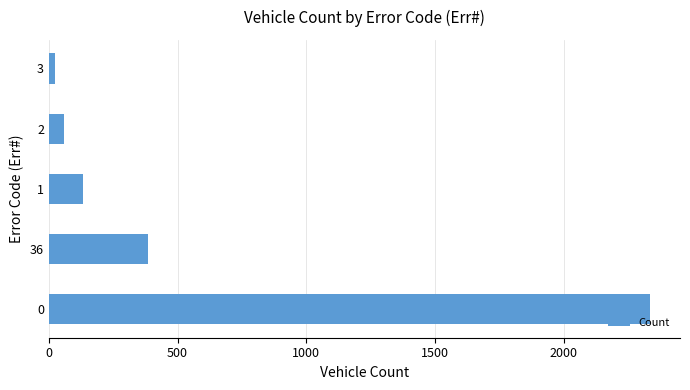

The chart shows a value of 2336 at 0. True or false?

True